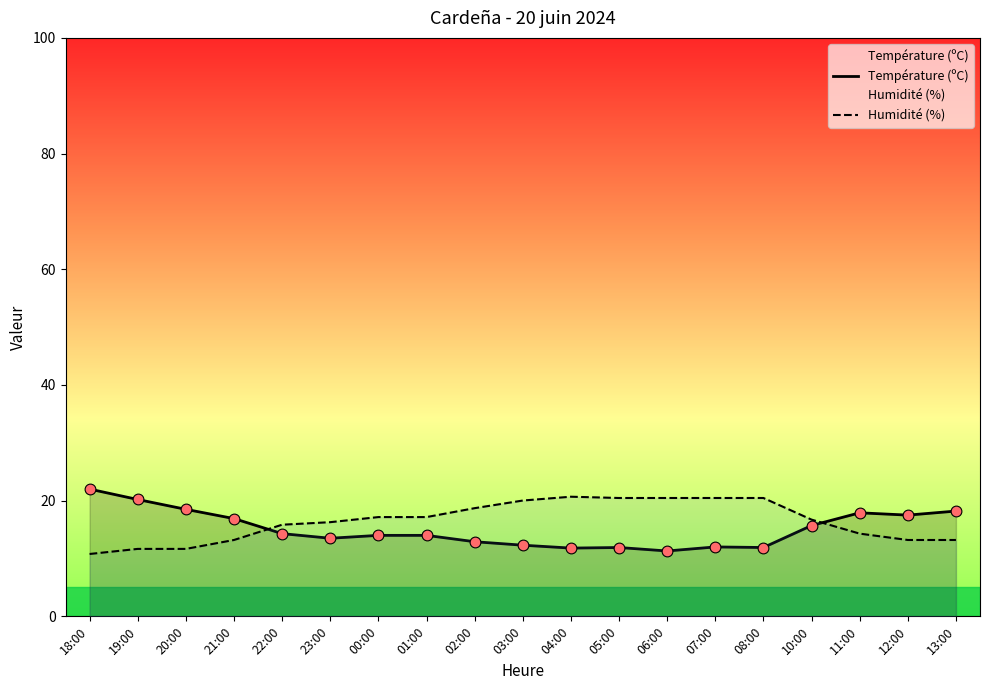

What are all the series names shown in the legend?

Température (ºC), Humidité (%)